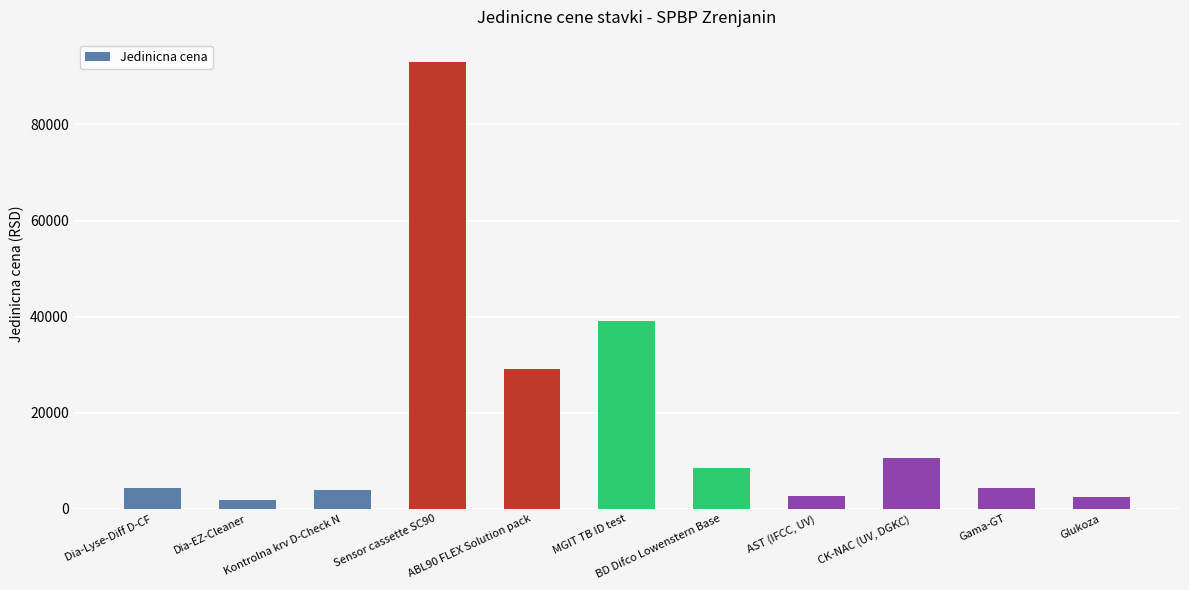

What is the sum of the values at AST (IFCC, UV) and CK-NAC (UV, DGKC)?

13200